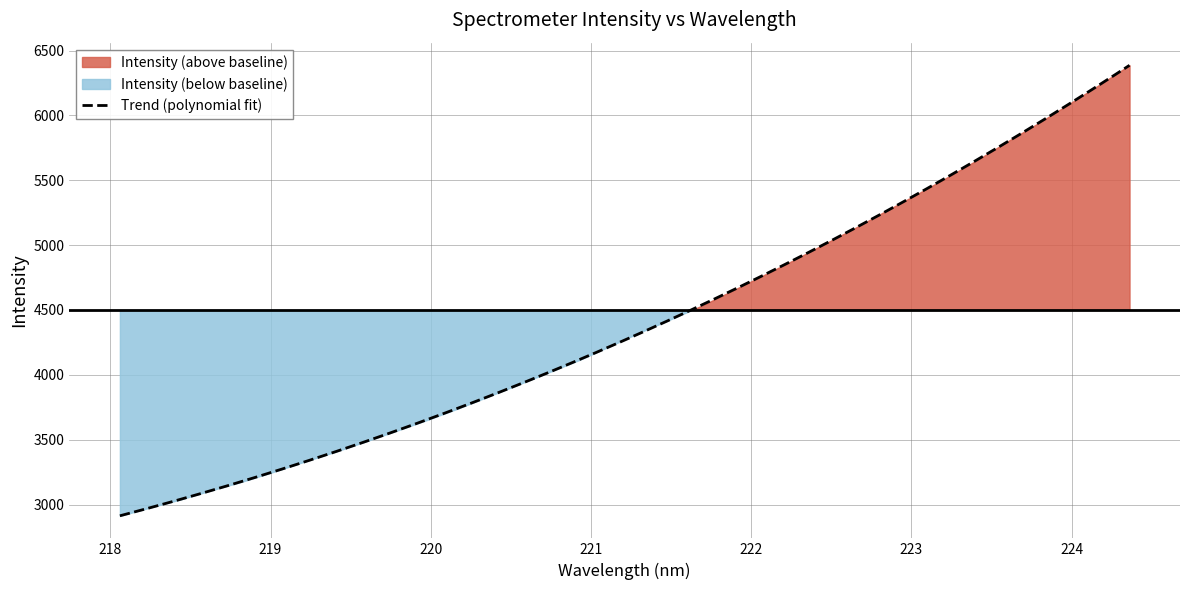

What is the change in value from 223.408 to 223.7895?

+284.0